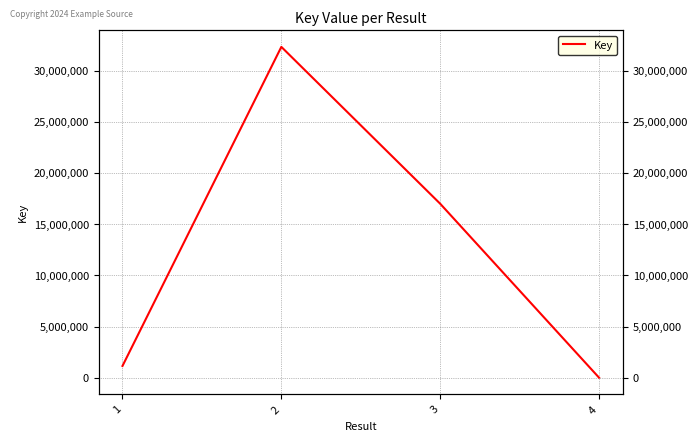

How many values exceed 16989612?

1